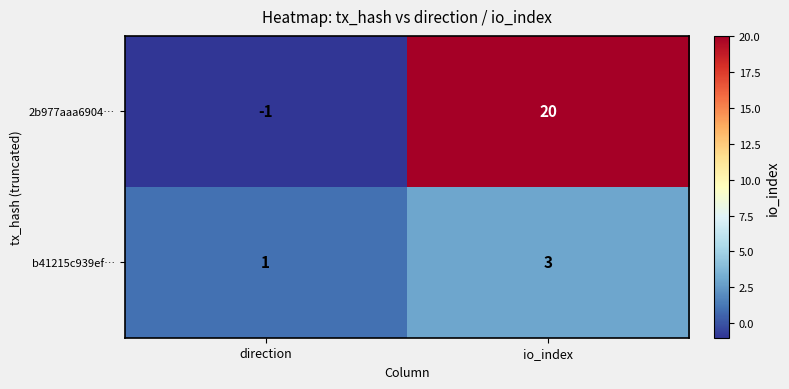

The b41215c939ef… series shows 2 at direction. True or false?

False